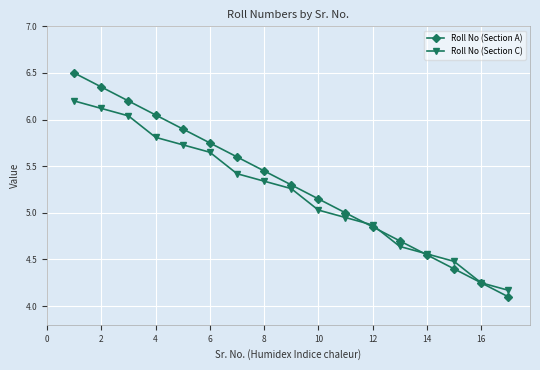

What is the minimum value shown in the chart?

4.1